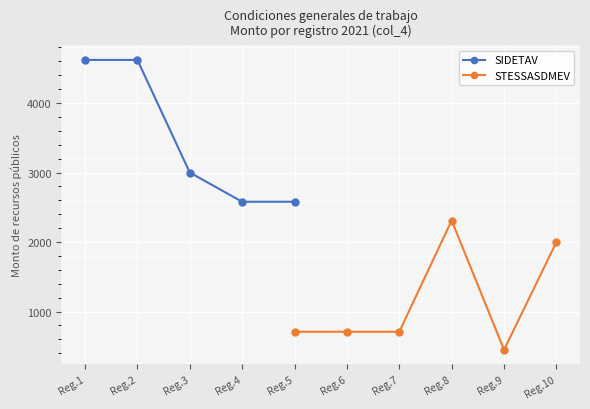

How many values are between 2580 and 4620?

5